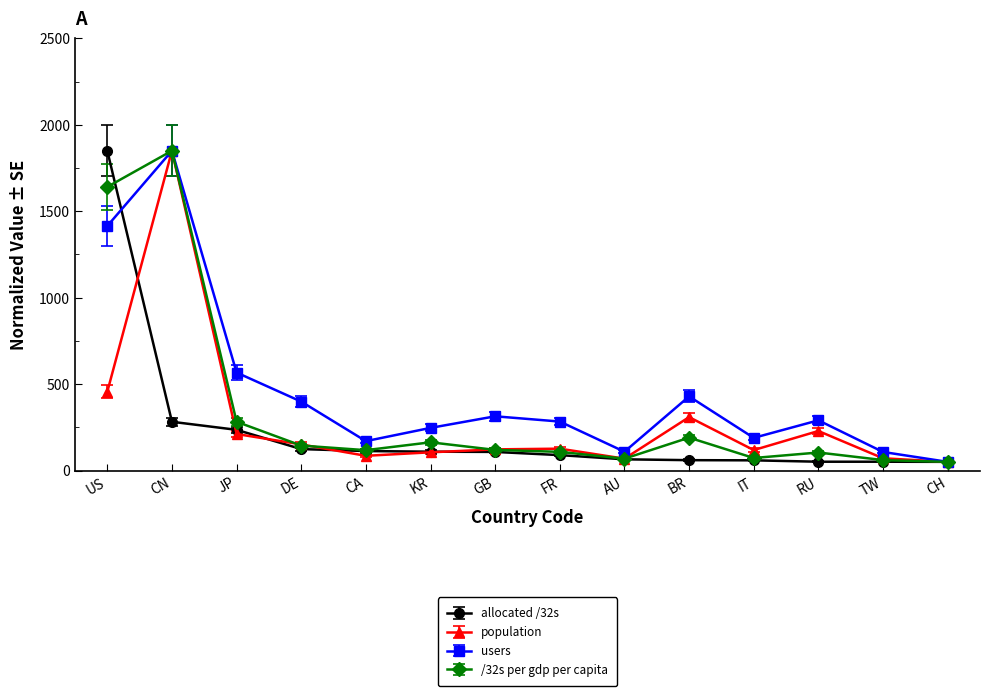

Which category has the highest value in the /32s per gdp per capita series?

CN